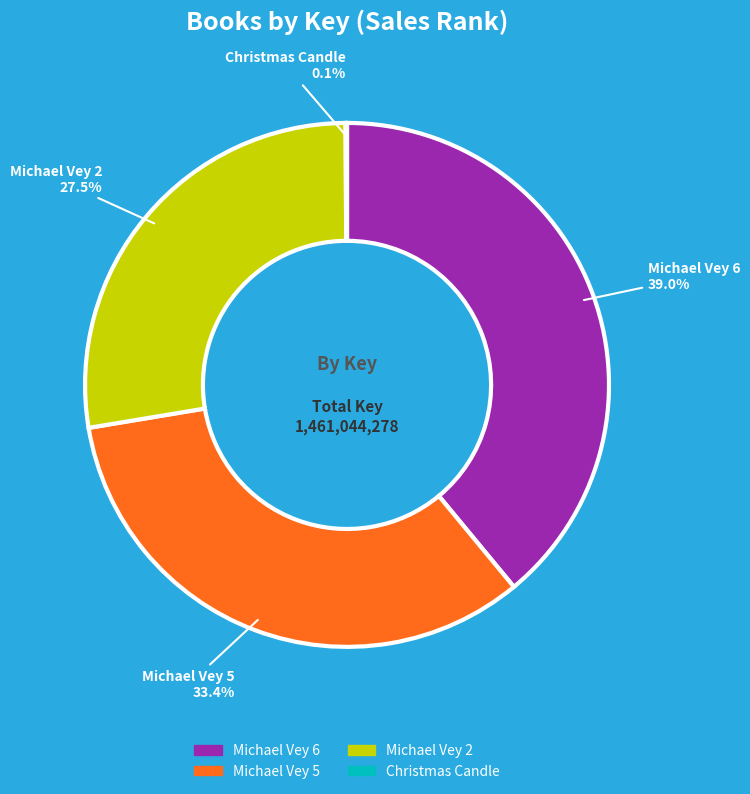

Does Michael Vey 6 account for over 50% of the chart?

No